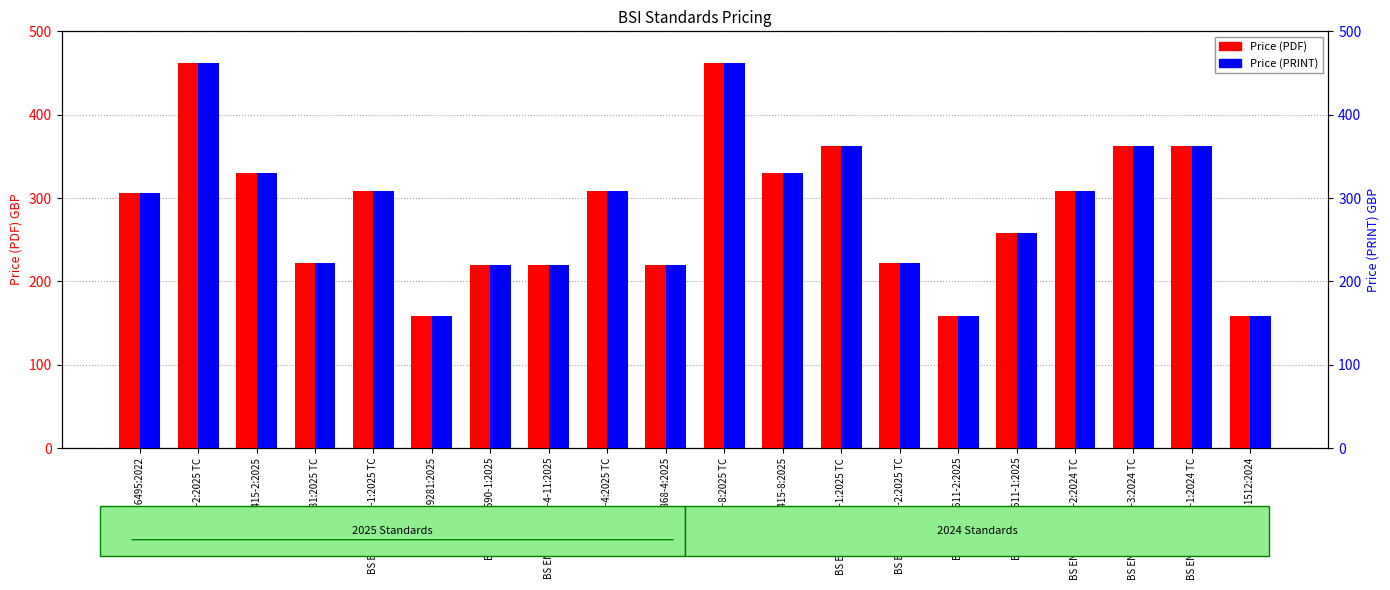

What is the sum of all Price (PDF) values?

5736